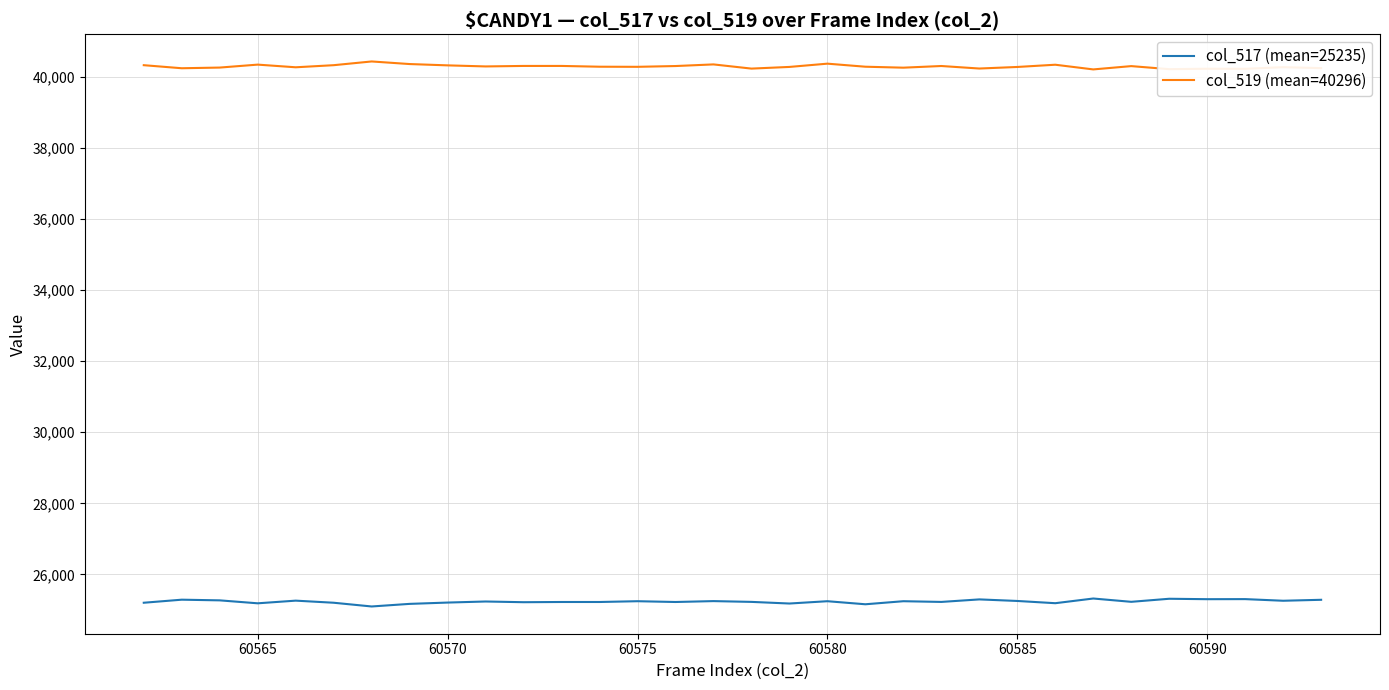

What is the difference between the maximum and minimum values in the col_517 (mean=25235) series?

224